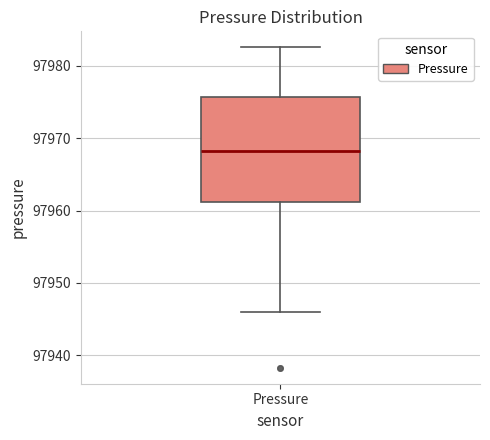

Where does the lower whisker of the box for Pressure end on the y-axis? The values are not printed on the chart, so give them approximately, as read against the axis.

97946